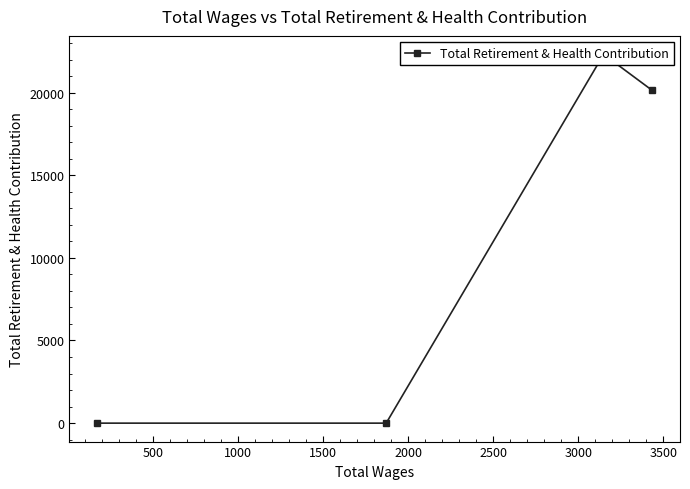

How many positive values are there?

2